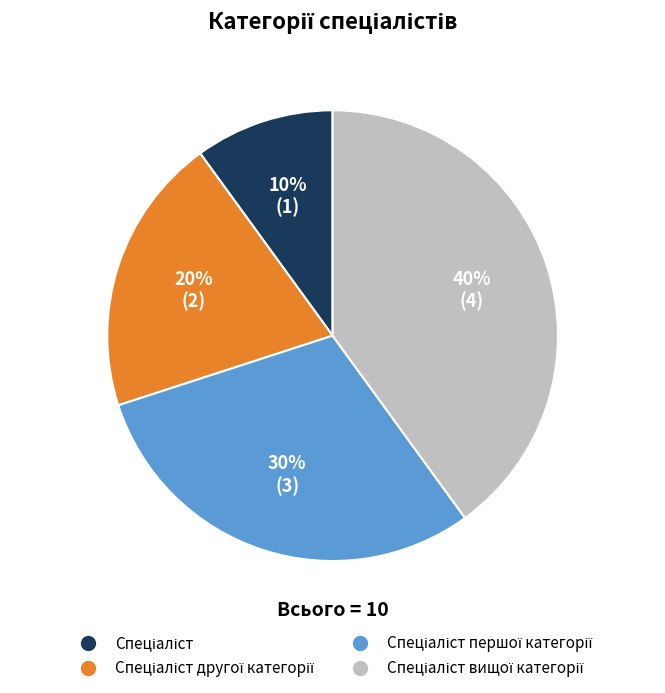

To the nearest percent, what is the average slice percentage?

25%